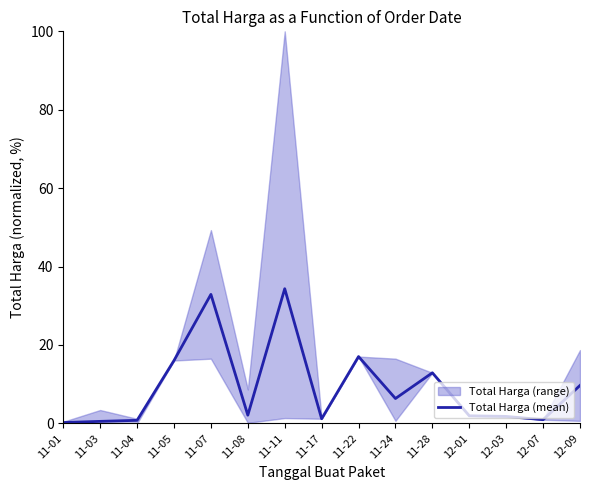

What is the label of the 11th point from the right?

11-07